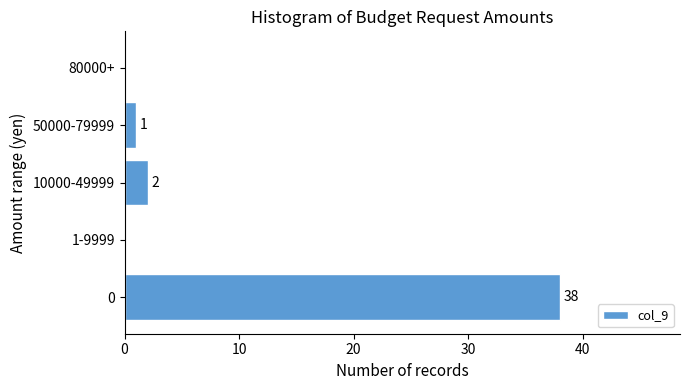

Reading top to bottom, extract all data points from this chart.

80000+=0	50000-79999=1	10000-49999=2	1-9999=0	0=38